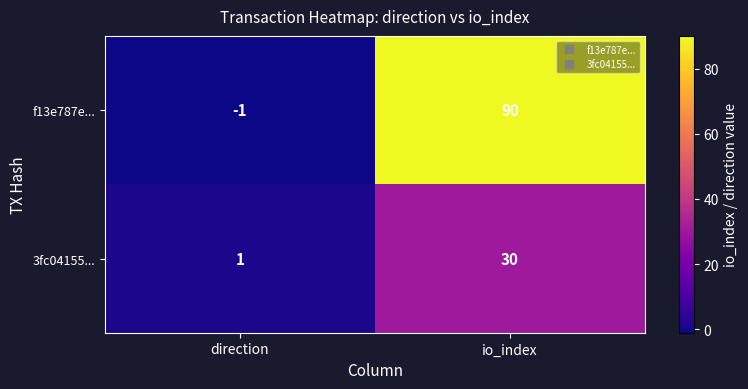

Reading right to left, list all the values displayed in this chart.

f13e787e...: io_index=90	direction=-1
3fc04155...: io_index=30	direction=1